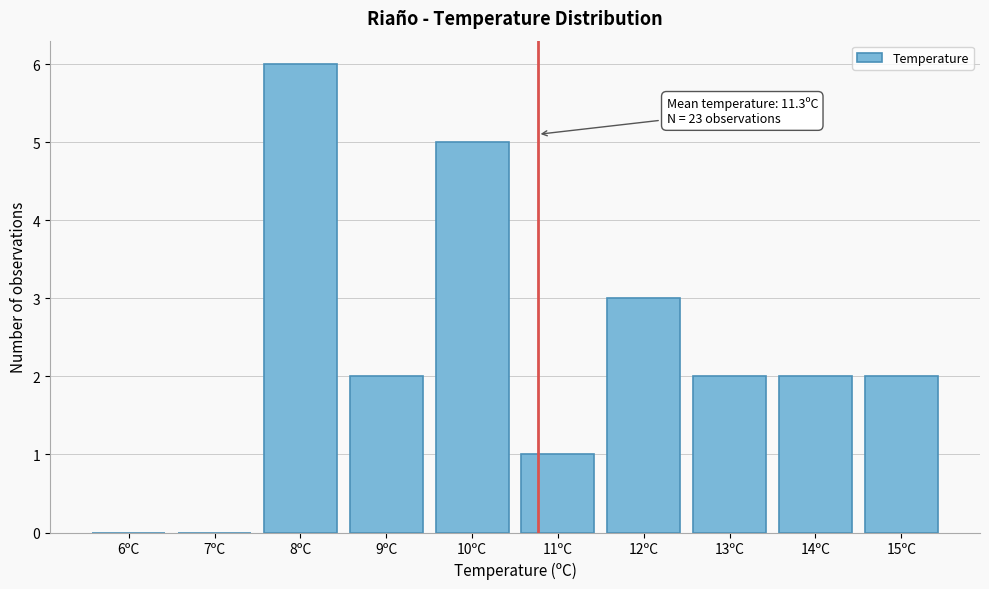

Reading left to right, what are all the values shown in this chart?

6ºC=0	7ºC=0	8ºC=6	9ºC=2	10ºC=5	11ºC=1	12ºC=3	13ºC=2	14ºC=2	15ºC=2